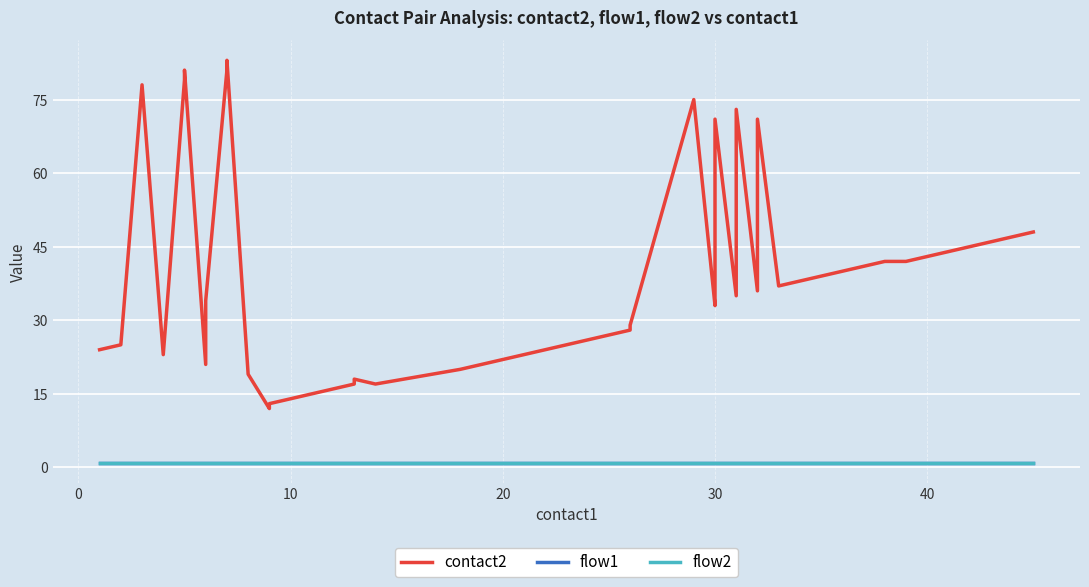

List the series in order of their peak value, lowest first.

flow1, flow2, contact2